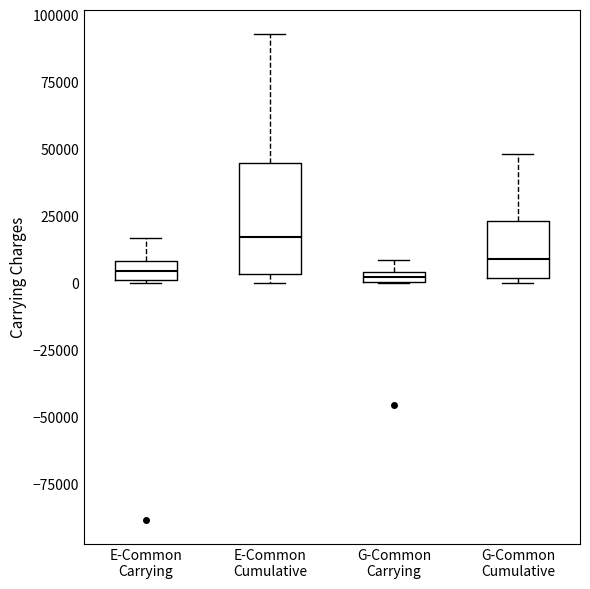

Where is the lower edge of the box for E-Common Cumulative on the y-axis? The values are not printed on the chart, so give them approximately, as read against the axis.

5000